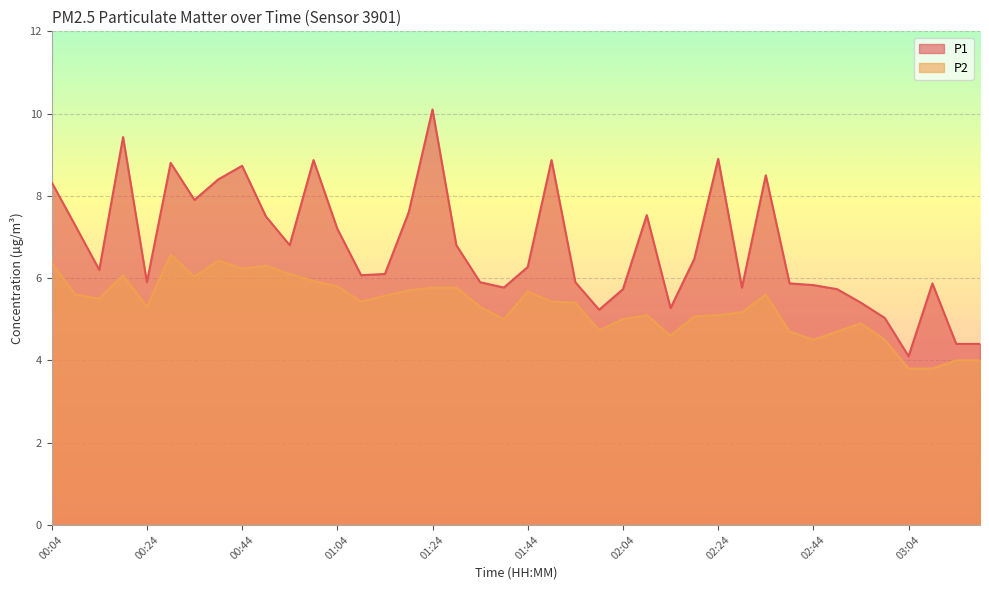

At how many categories does at least one series exceed 3?

40